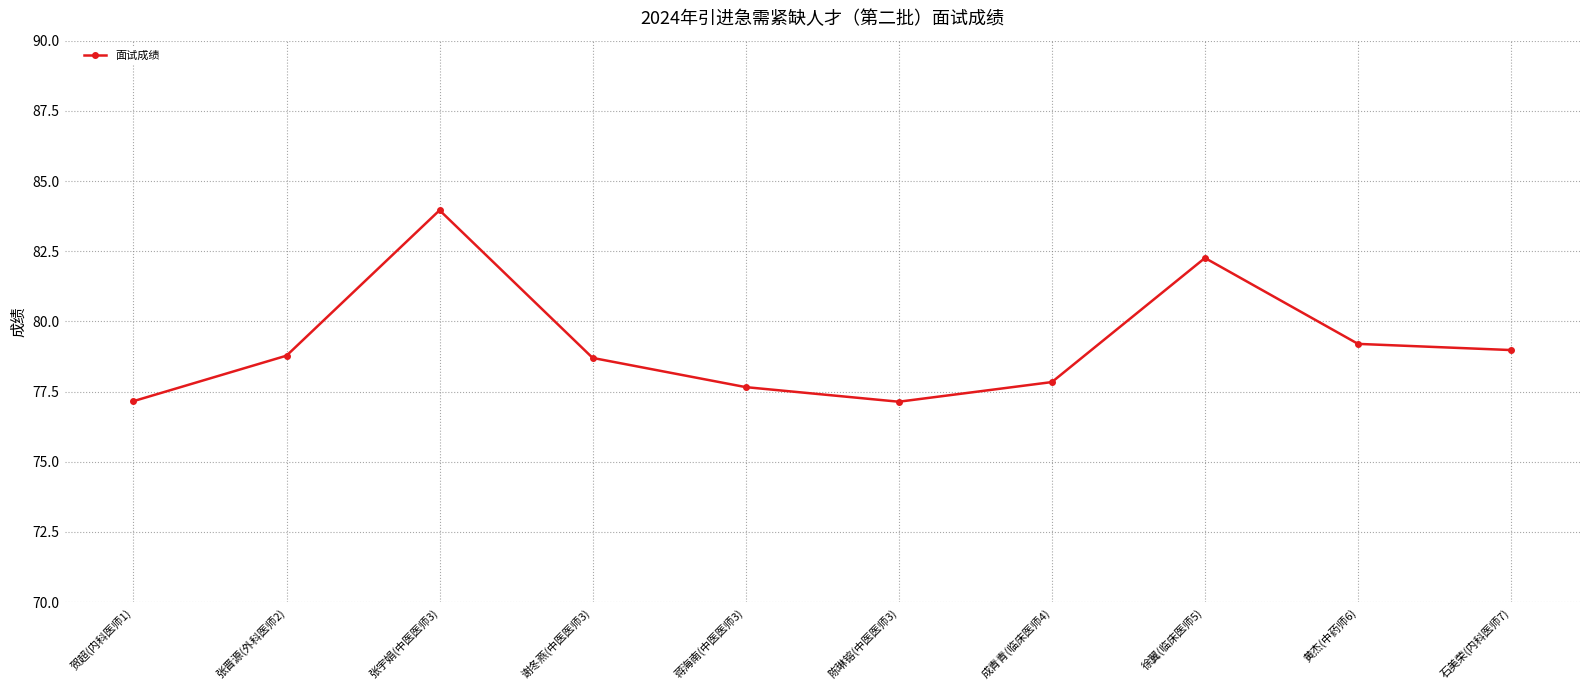

Does the chart have visible grid lines?

Yes